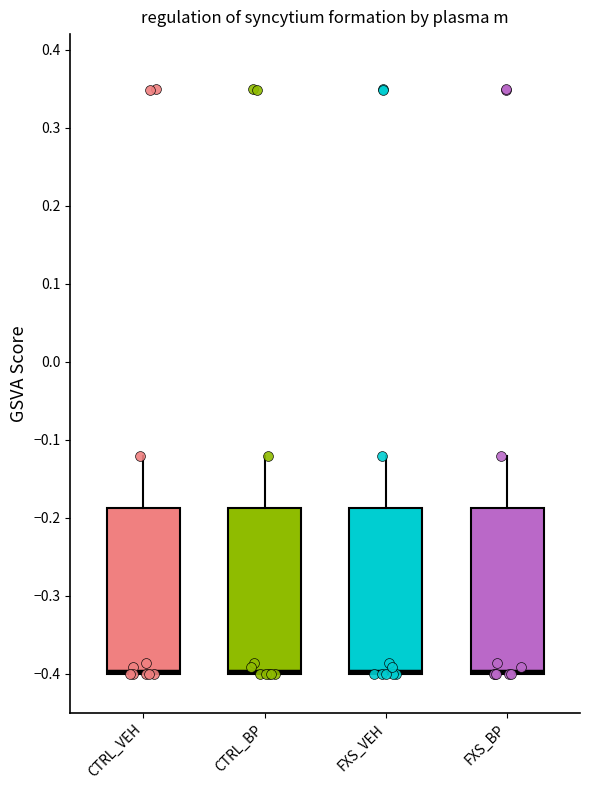

Reading left to right, read every box against the y-axis: the position of its median line, the range the box covers, and the ends of its whiskers. The values are not printed on the chart, so give them approximately, as read against the axis.

CTRL_VEH: median -0.40 (just above the box's lower edge), box -0.40 to -0.19, whiskers -0.40 to -0.12
CTRL_BP: median -0.40 (just above the box's lower edge), box -0.40 to -0.19, whiskers -0.40 to -0.12
FXS_VEH: median -0.40 (just above the box's lower edge), box -0.40 to -0.19, whiskers -0.40 to -0.12
FXS_BP: median -0.40 (just above the box's lower edge), box -0.40 to -0.19, whiskers -0.40 to -0.12